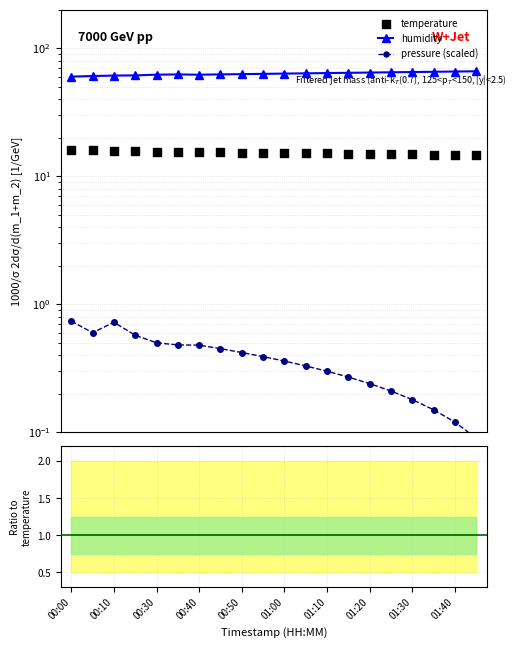

At how many categories does at least one series exceed 32?

20